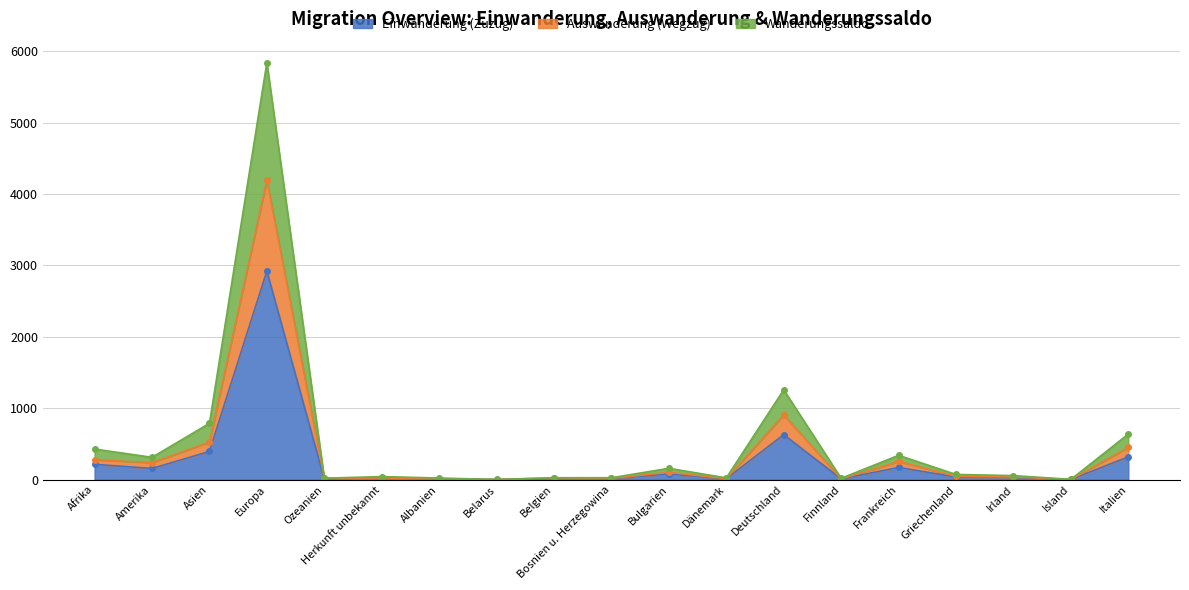

What are all the series names shown in the legend?

Einwanderung (Zuzug), Auswanderung (Wegzug), Wanderungssaldo